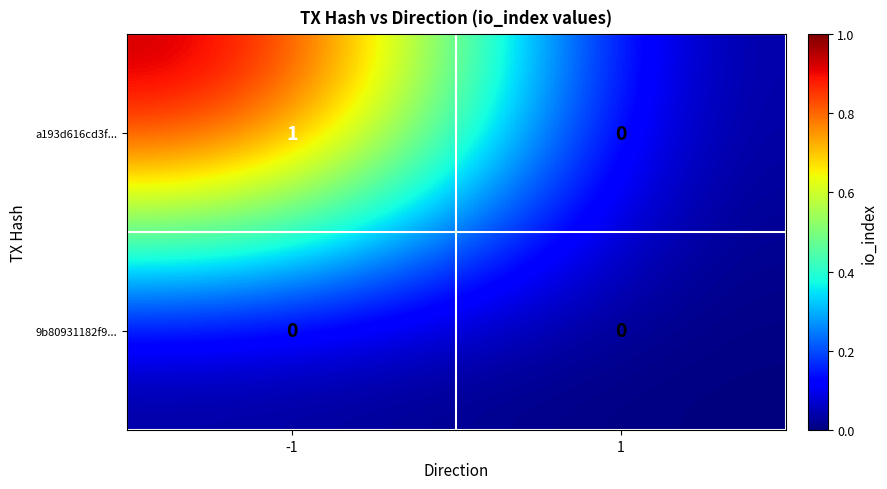

The a193d616cd3f... series shows 1 at -1. True or false?

True